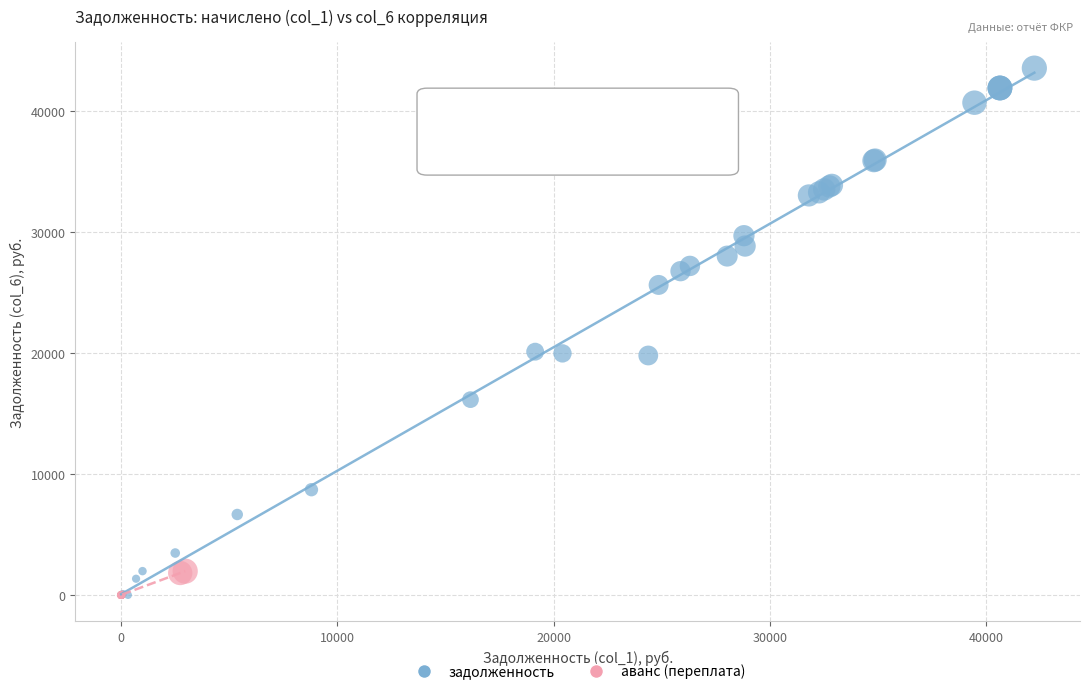

Which series has the largest Y range (max minus min)?

задолженность